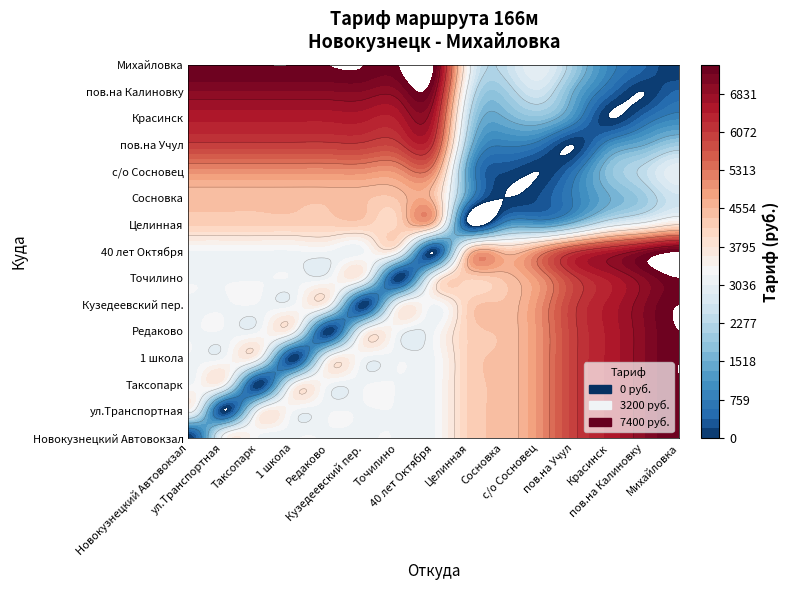

Rank the series by their maximum value, from highest to lowest.

Новокузнецкий Автовокзал, ул.Транспортная, Таксопарк, 1 школа, Редаково, Кузедеевский пер., Точилино, 40 лет Октября, Михайловка, пов.на Калиновку, Красинск, пов.на Учул, с/о Сосновец, Сосновка, Целинная